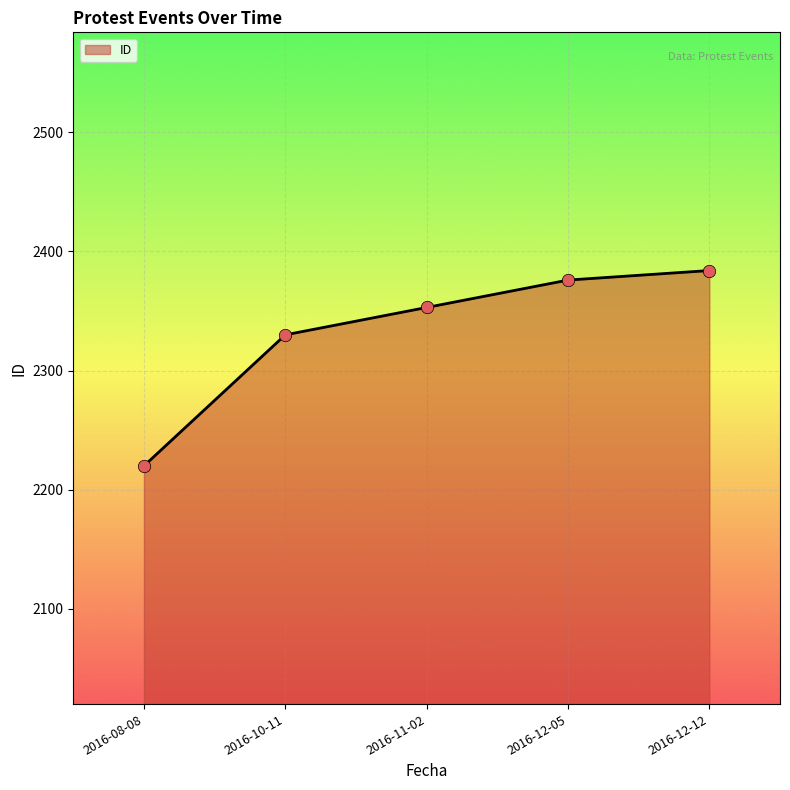

What is the change in value from 2016-08-08 to 2016-10-11?

+110